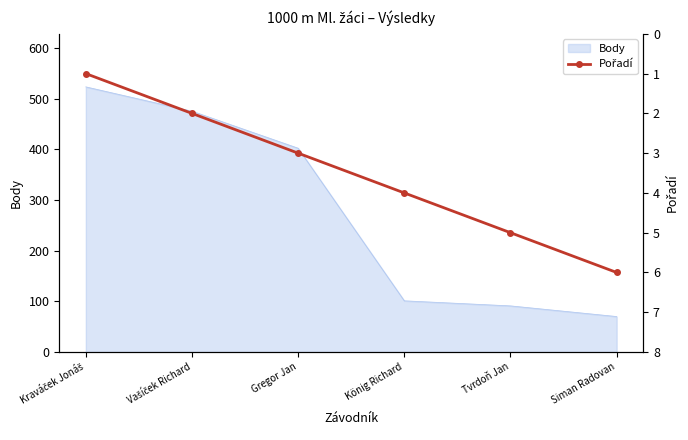

The Body series shows 101 at König Richard. True or false?

True